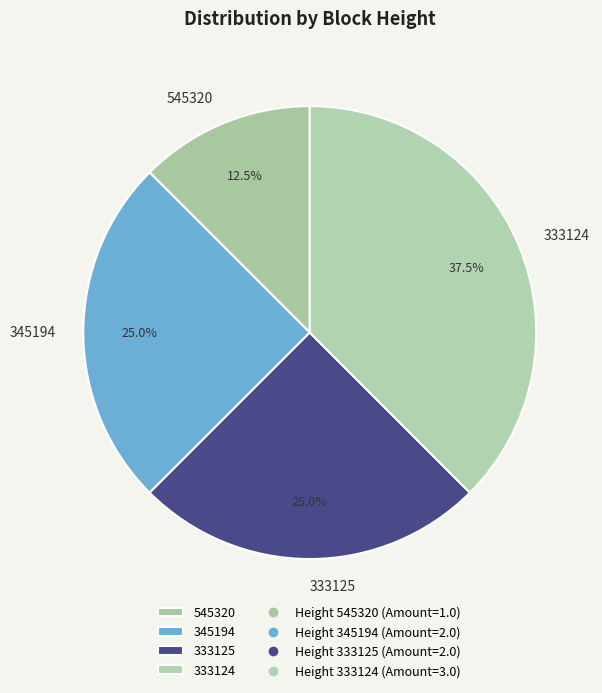

To the nearest percent, what percentage of the pie is 333125?

25%